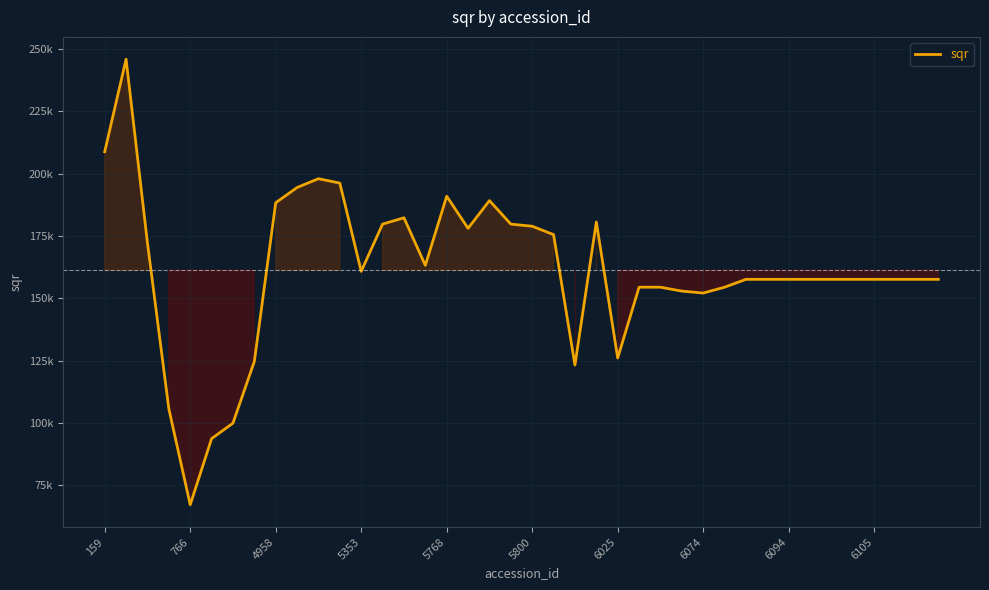

Does the chart display data point markers on the line(s)?

No